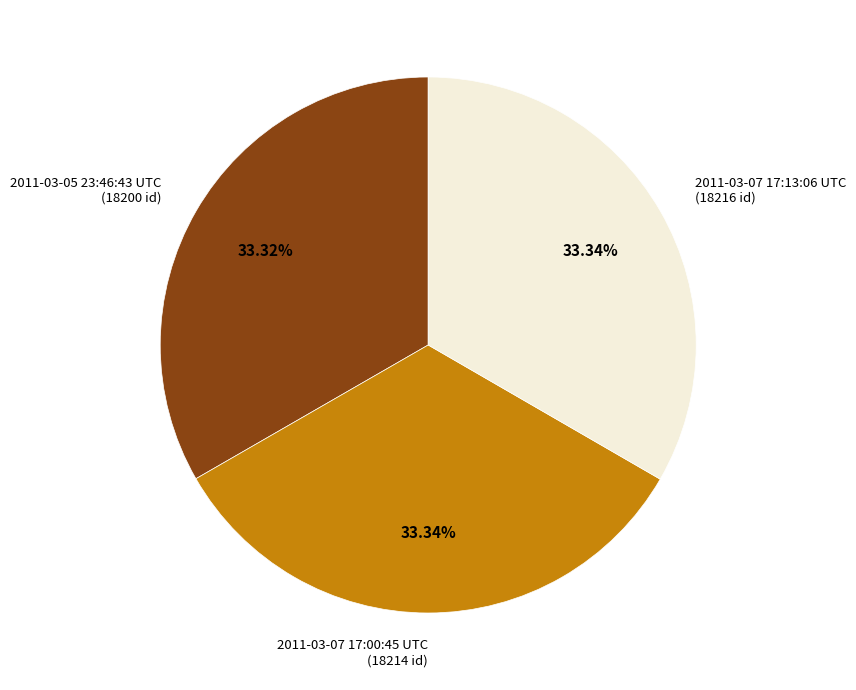

Do 2011-03-07 17:00:45 UTC and 2011-03-05 23:46:43 UTC together represent more than half of the pie?

Yes